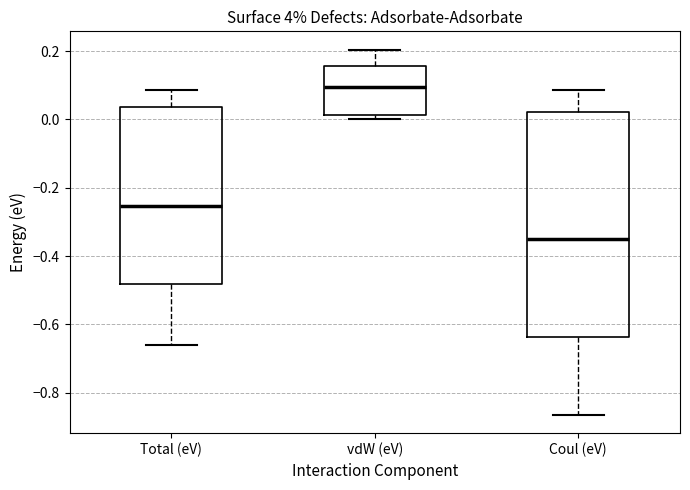

Which box is the tallest, from its lower edge to its upper edge?

Coul (eV)